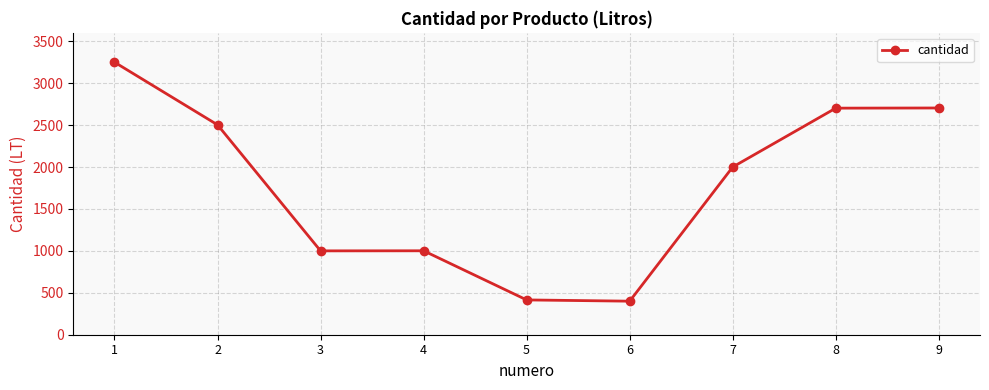

The value at 1 is 5823. True or false?

False